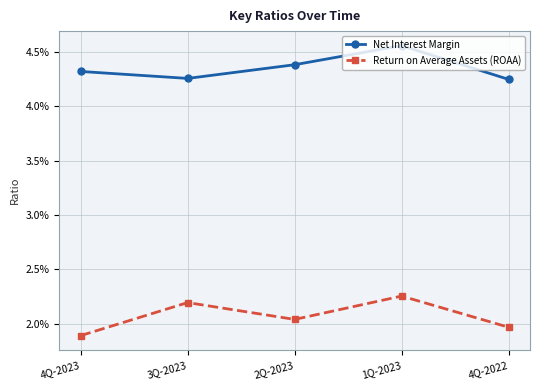

True or false: Net Interest Margin has a value of 0.1 at 2Q-2023.

False